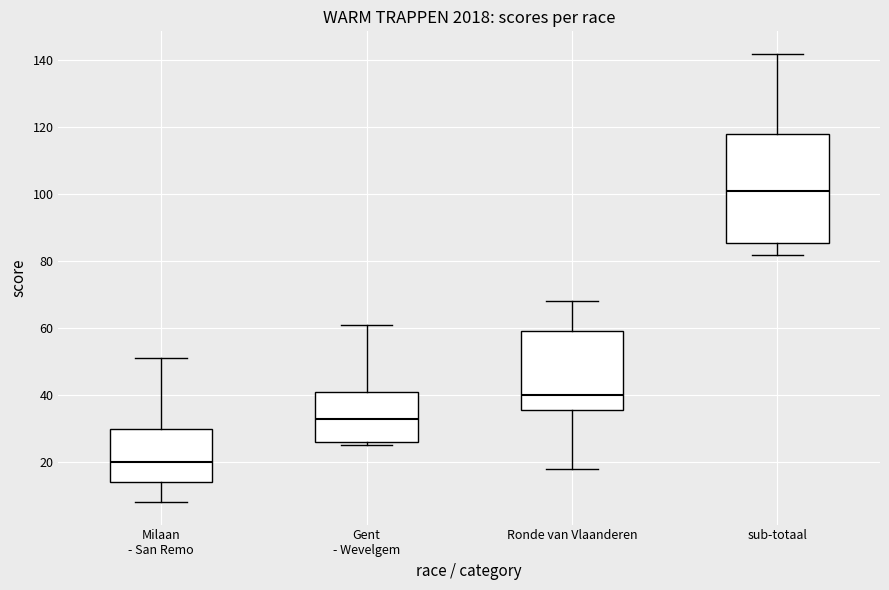

Reading left to right, read every box against the y-axis: the position of its median line, the range the box covers, and the ends of its whiskers. The values are not printed on the chart, so give them approximately, as read against the axis.

Milaan - San Remo: median 20, box 14 to 30, whiskers 8 to 52
Gent - Wevelgem: median 34, box 26 to 42, whiskers 26 (just below the box's lower edge) to 62
Ronde van Vlaanderen: median 40, box 36 to 60, whiskers 18 to 68
sub-totaal: median 102, box 86 to 118, whiskers 82 to 142